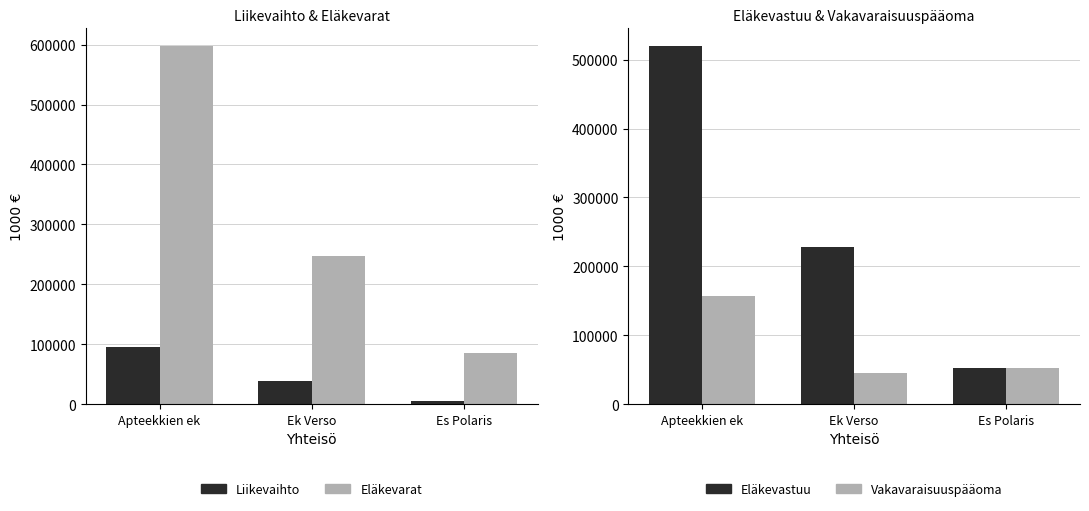

At which category is the sum across all series the highest?

Apteekkien ek